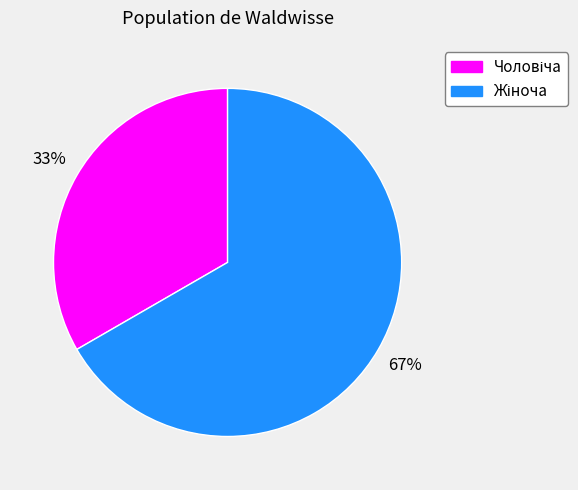

To the nearest percent, what is the average slice percentage?

50%